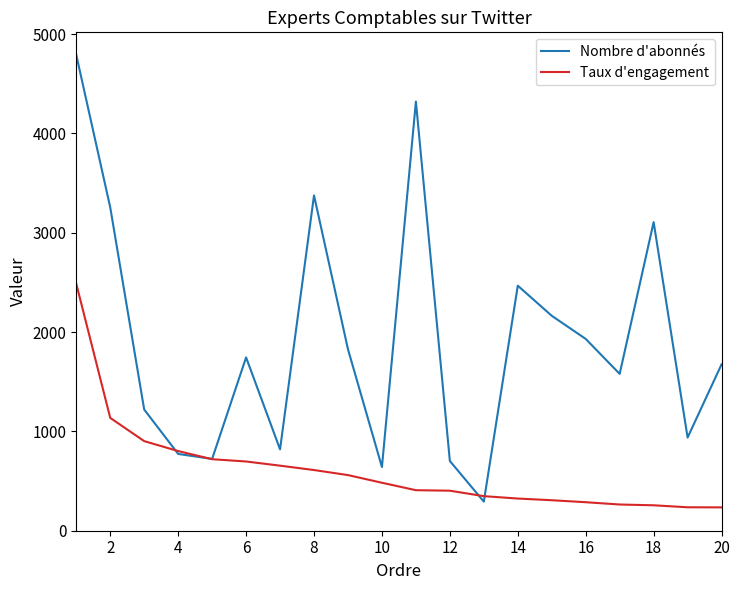

Rank the series by their average value, from lowest to highest.

Taux d'engagement, Nombre d'abonnés